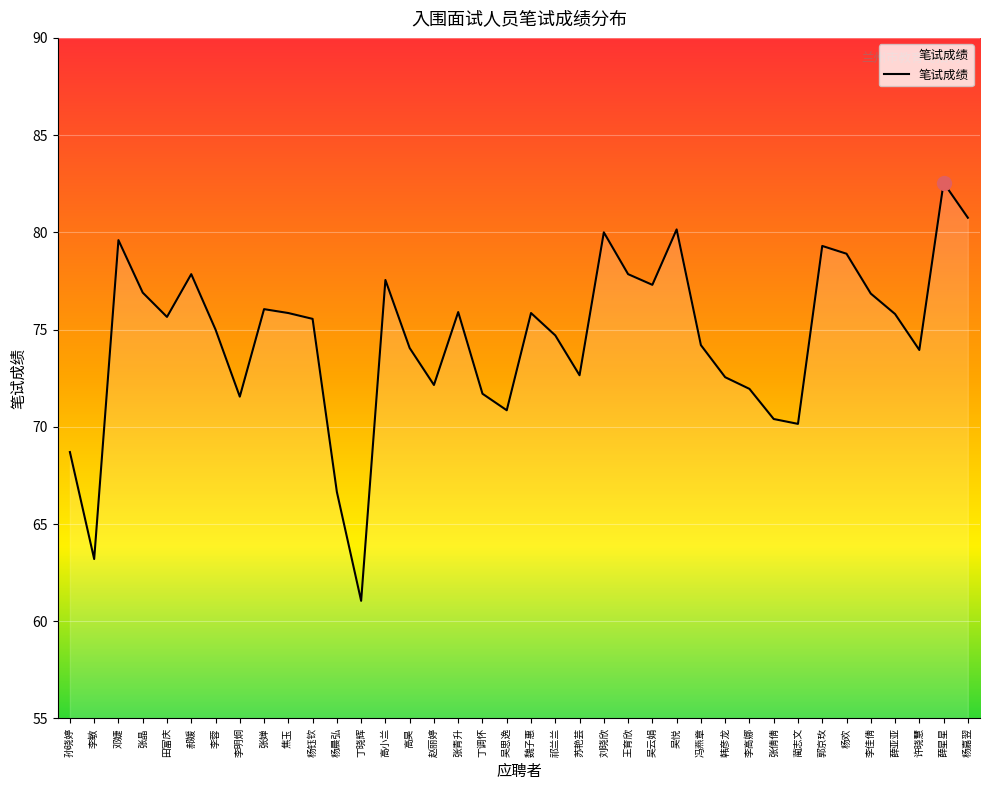

At which label does the data first exceed 75?

邓婕